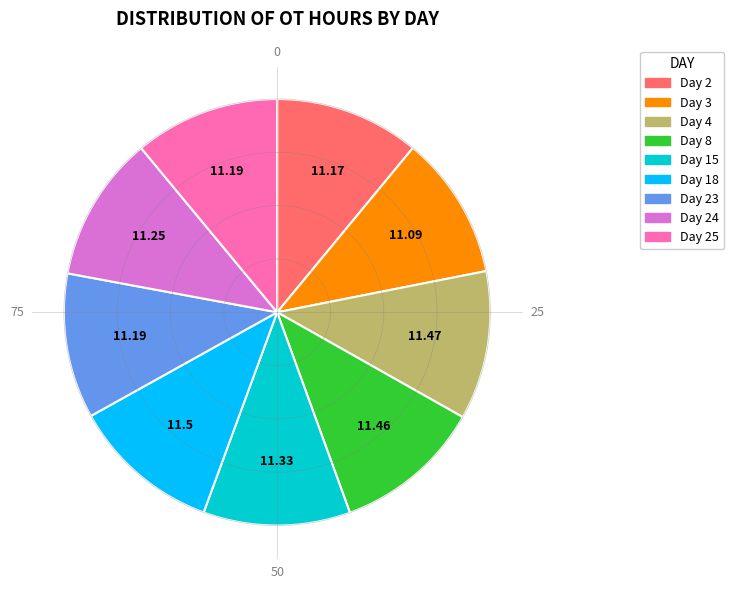

How many slices are in this pie chart?

9